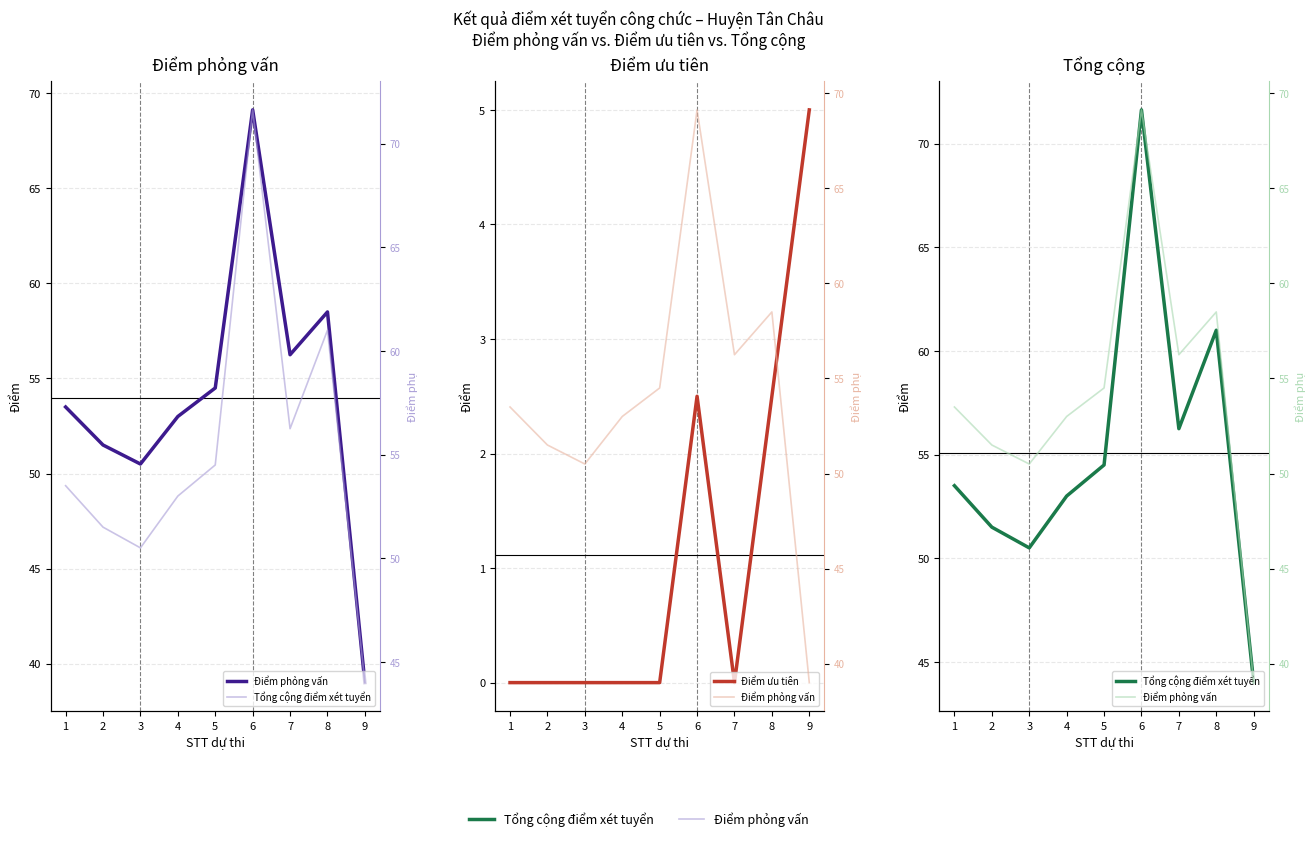

Is it true that Điểm phỏng vấn equals 70.0 at 3?

False